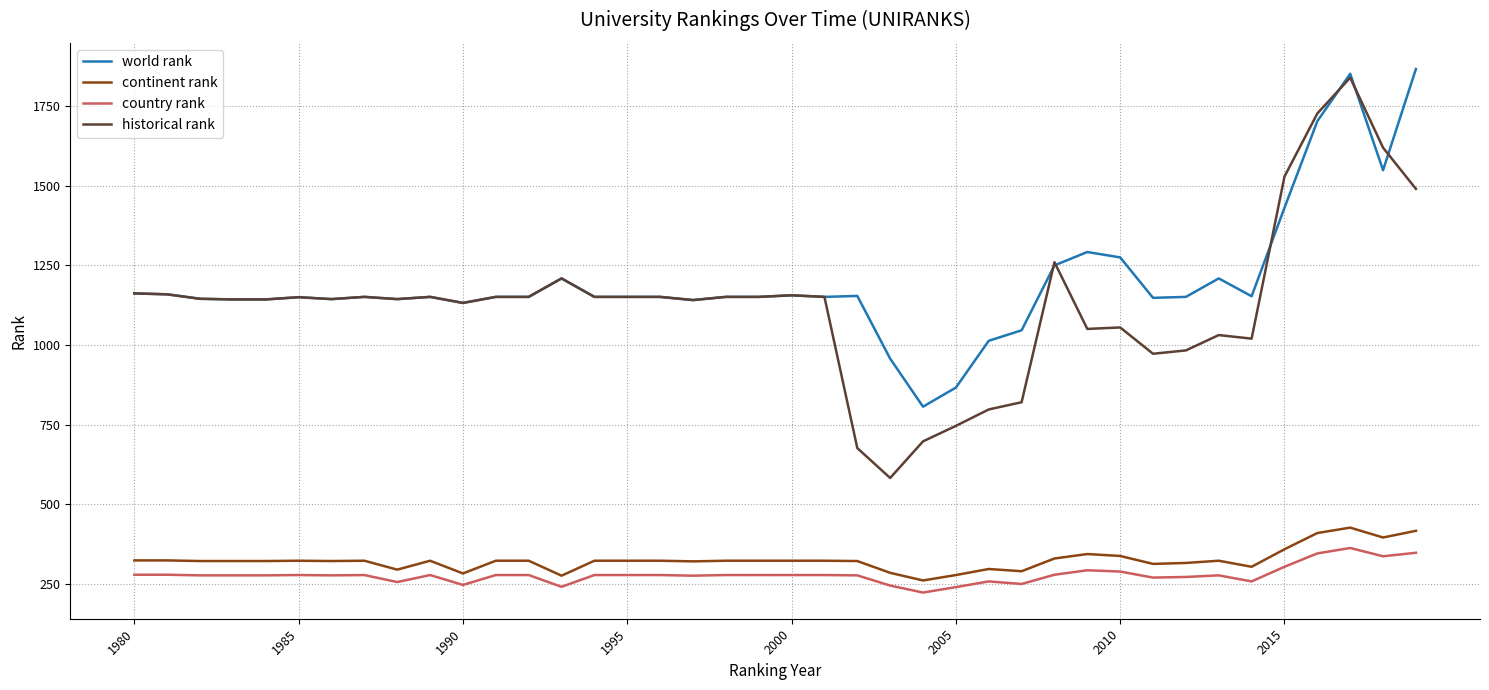

True or false: continent rank and historical rank intersect in this chart.

False